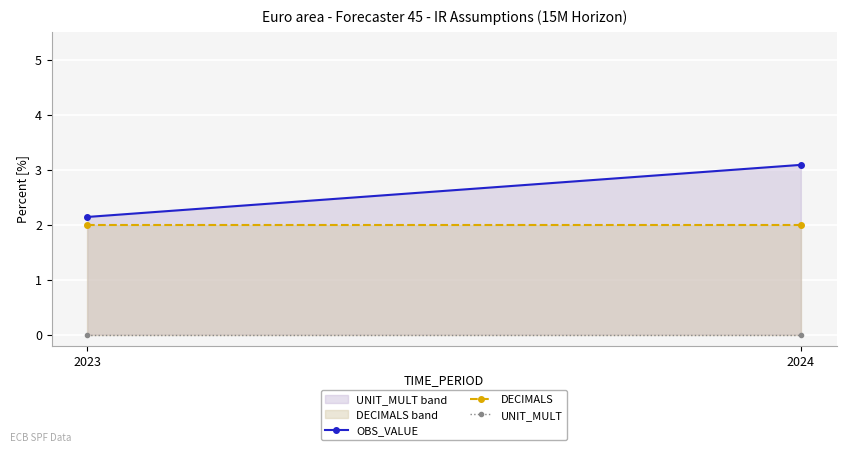

Which has a higher value, 2023 or 2024?

2024